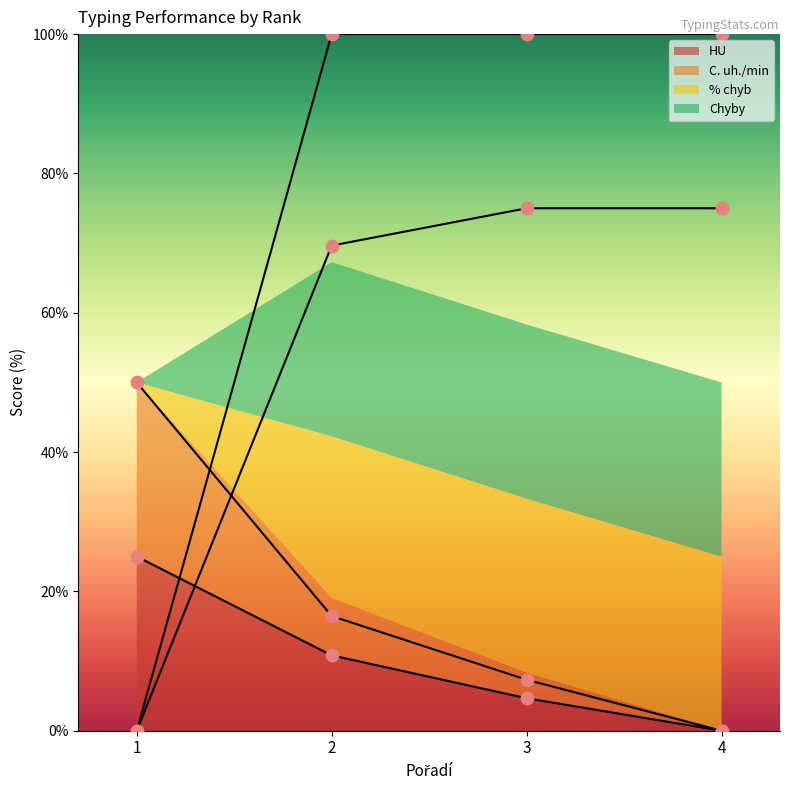

What are all the series names shown in the legend?

HU, C. uh./min, % chyb, Chyby